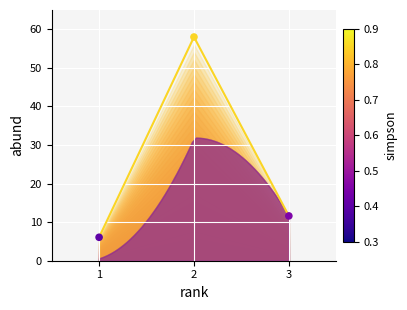

What is the change in value from 1 to 2?

+51.9